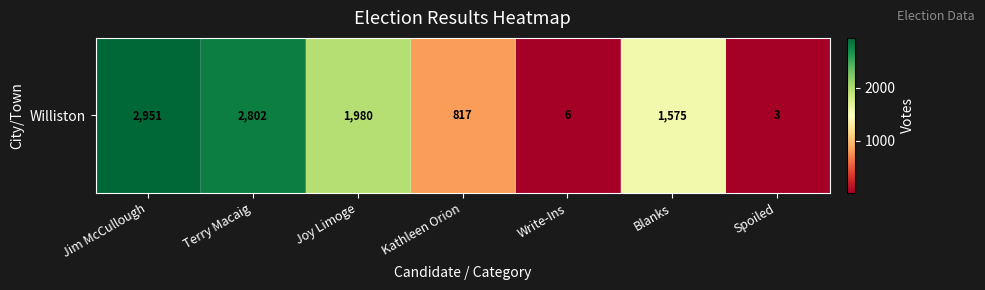

The value at Blanks is 1575. True or false?

True